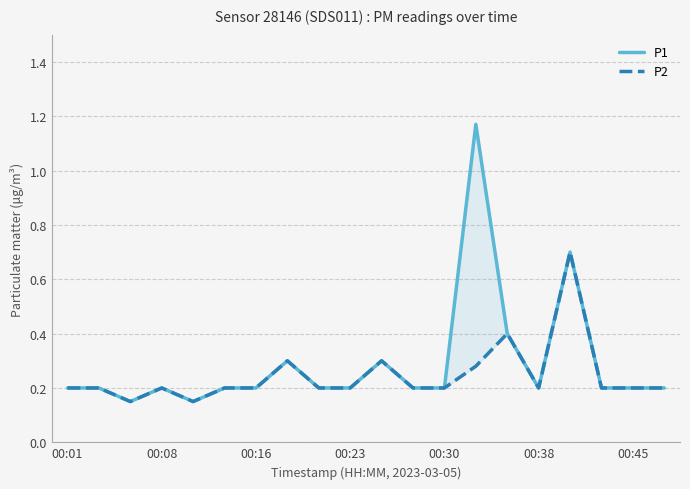

Does the chart display data point markers on the line(s)?

No